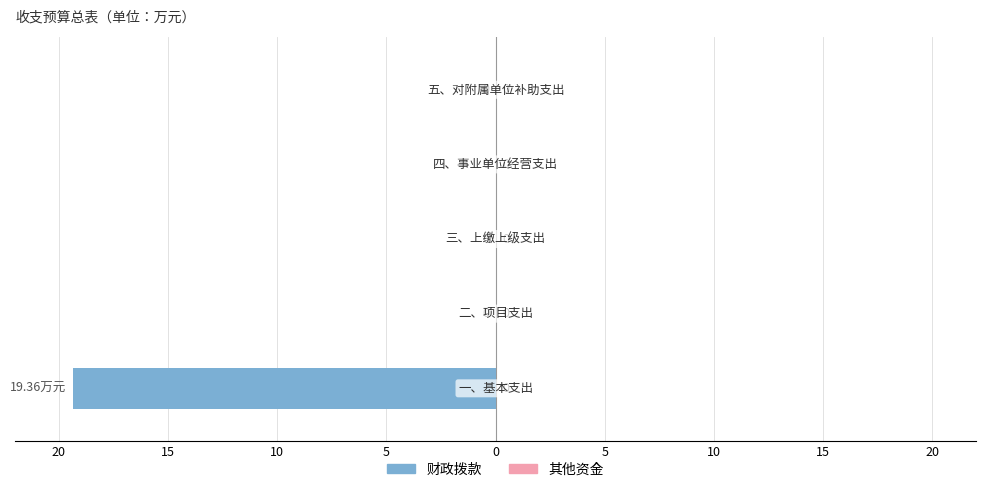

Are the bars horizontal?

Yes